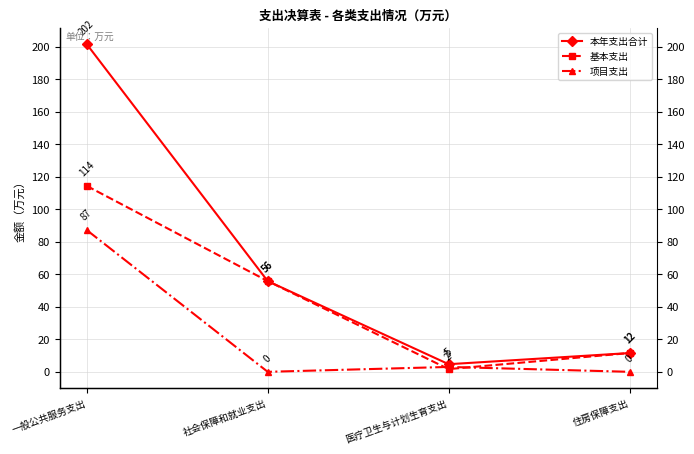

True or false: 基本支出 and 本年支出合计 intersect in this chart.

False